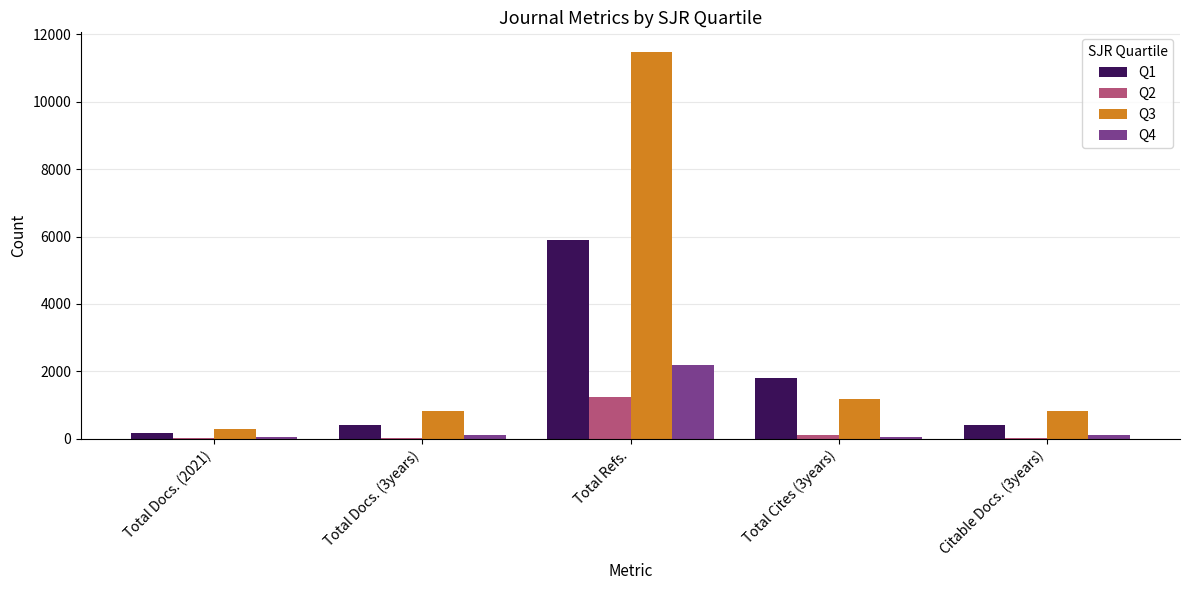

Which category has the highest value in the Q4 series?

Total Refs.